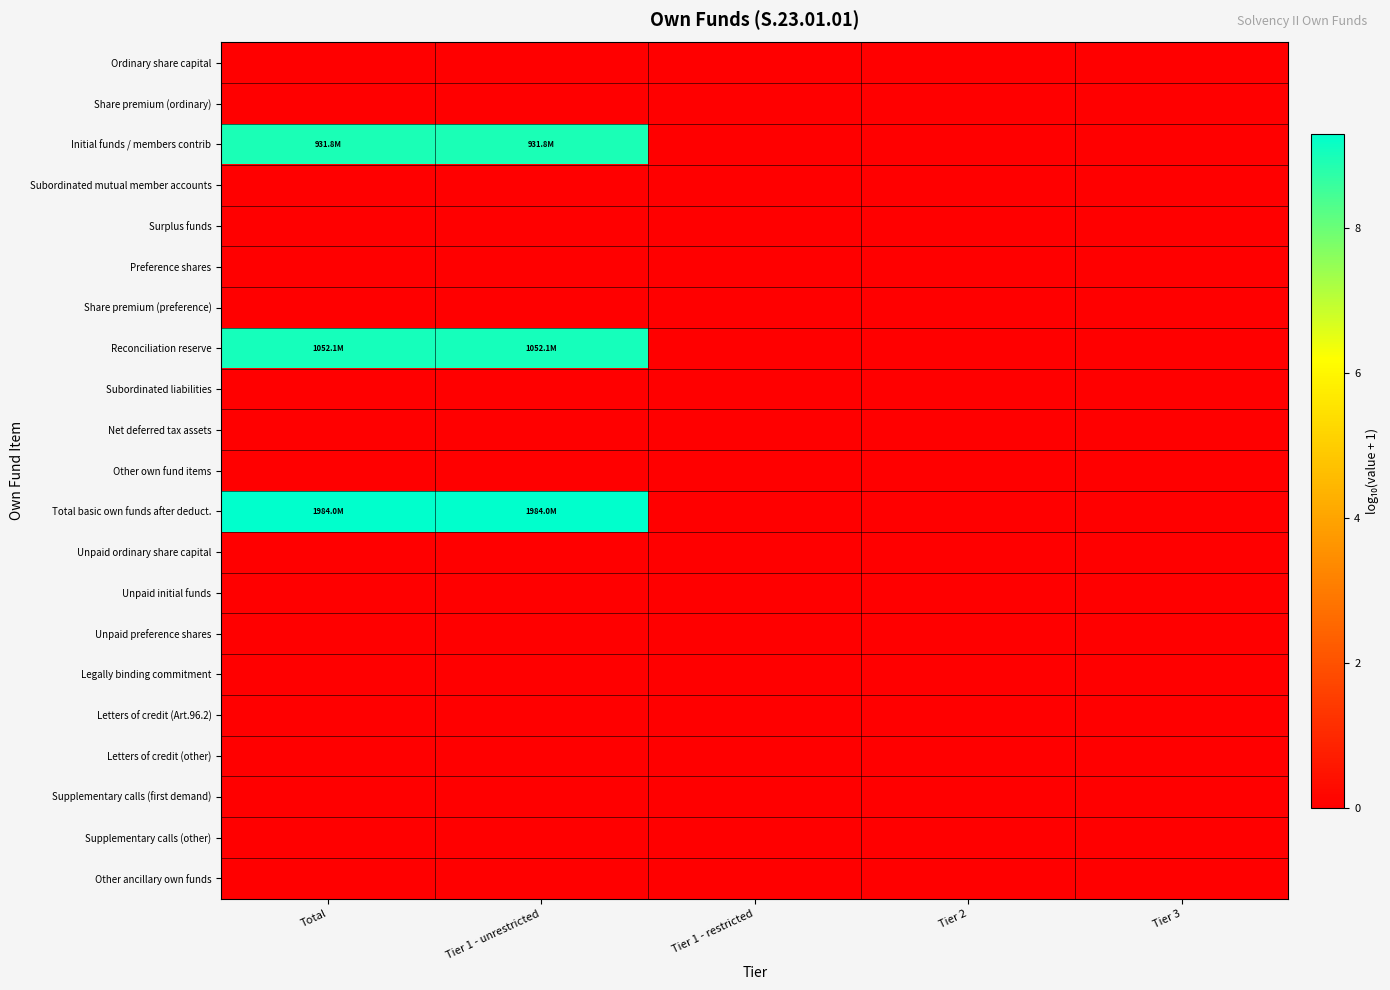

Between Tier 1 - unrestricted and Tier 1 - restricted, which is larger?

Tier 1 - unrestricted